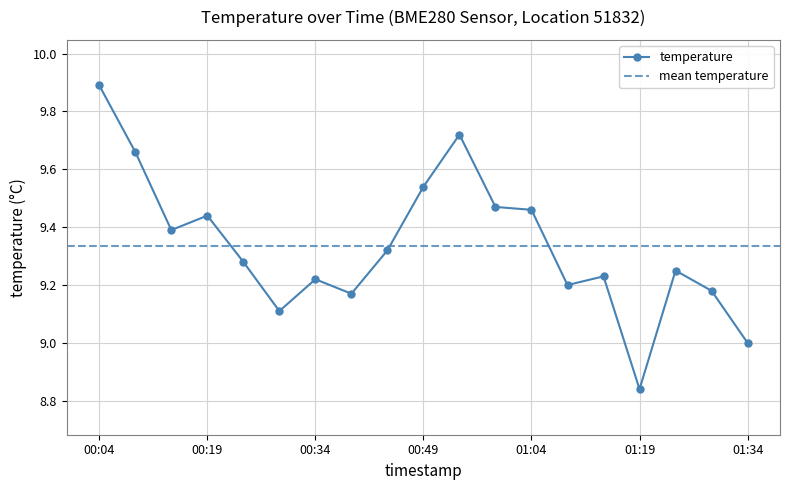

Where does the data first go above 9?

00:04